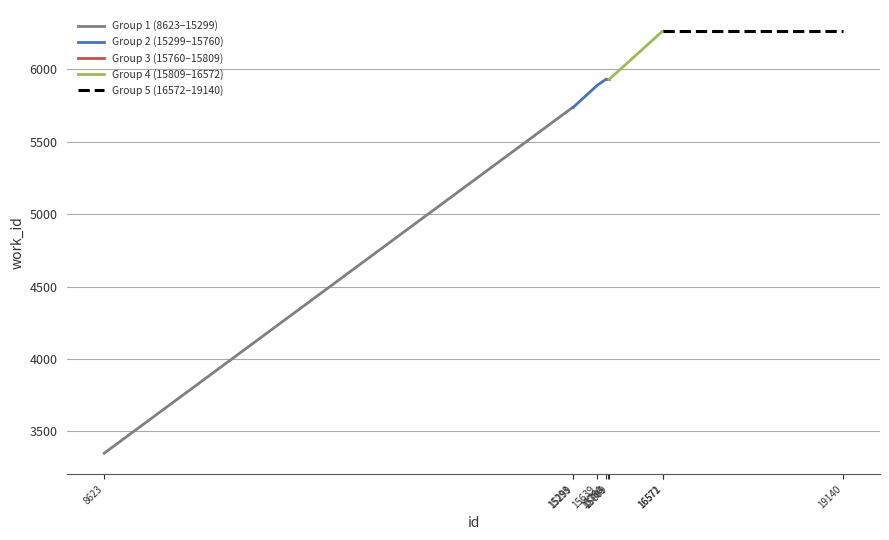

What is the sum of the Group 2 (15299–15760) values at 15639 and 15299?

11627